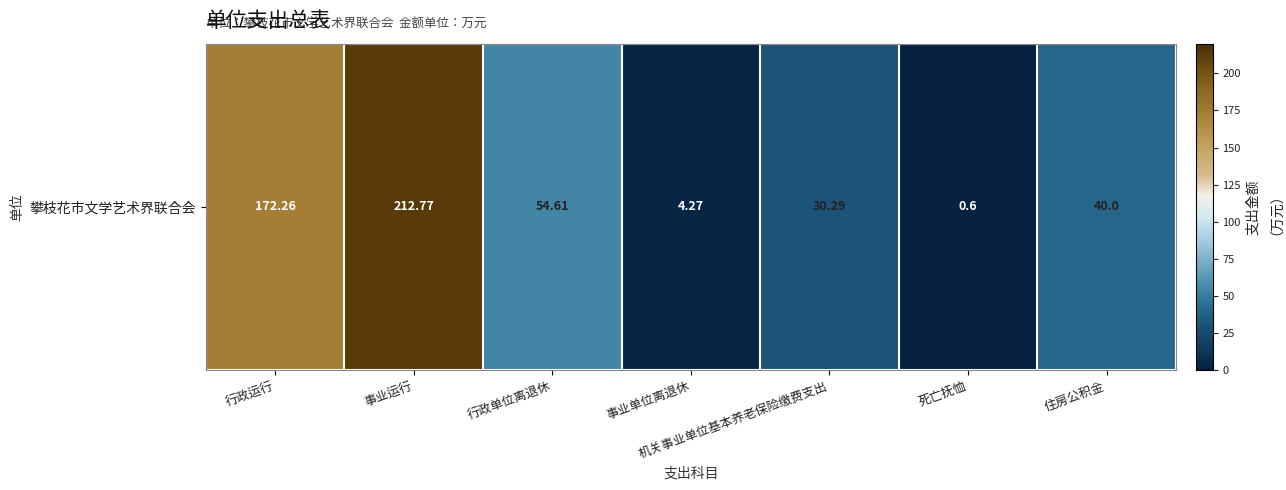

Approximately how many times larger is the value at 机关事业单位基本养老保险缴费支出 compared to 行政单位离退休?

0.6